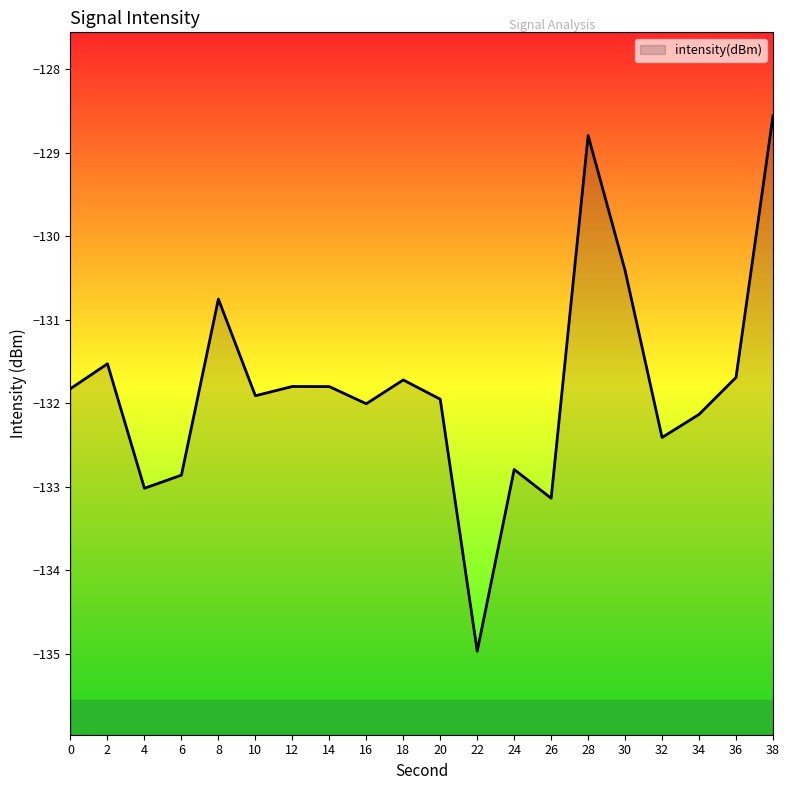

Where is the data nearest to the value -131?

8